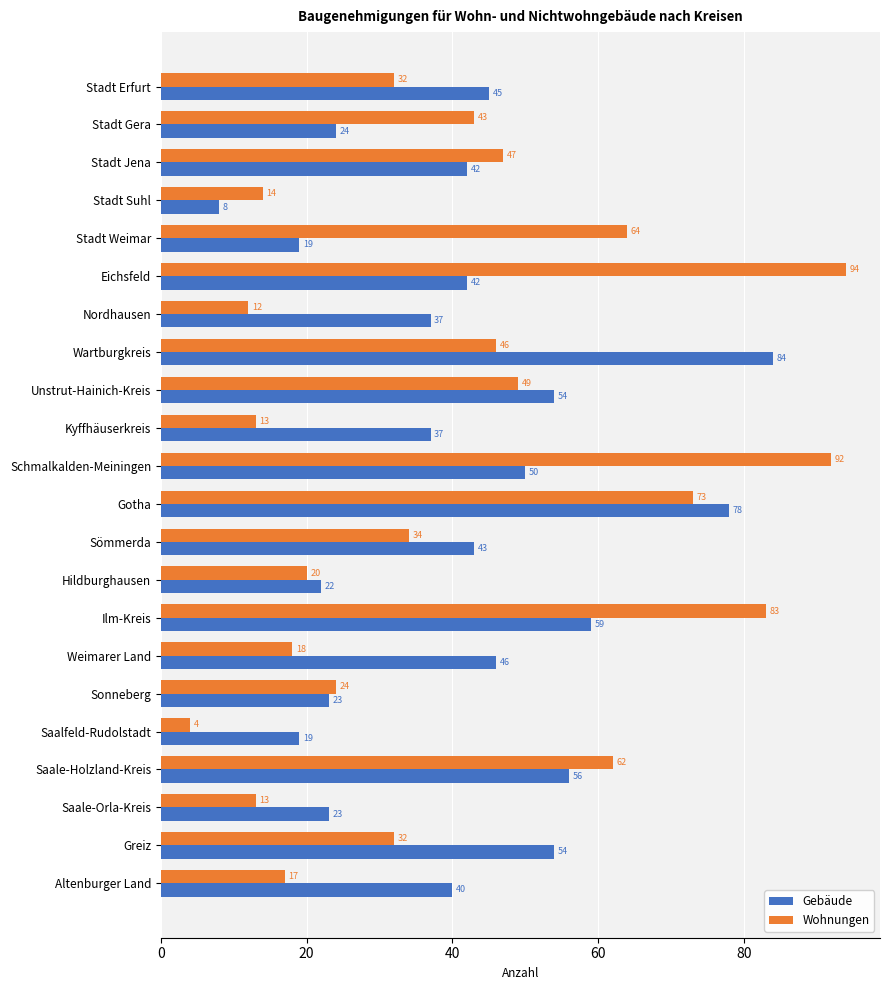

What is the total value across all series at Ilm-Kreis?

142